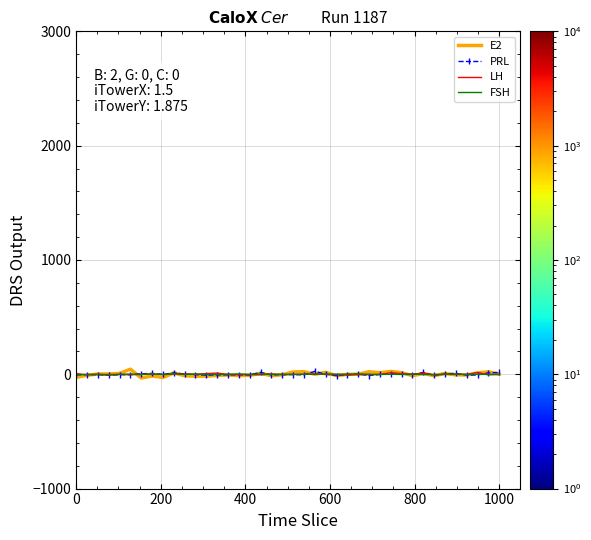

How many times do PRL and FSH cross each other?

13